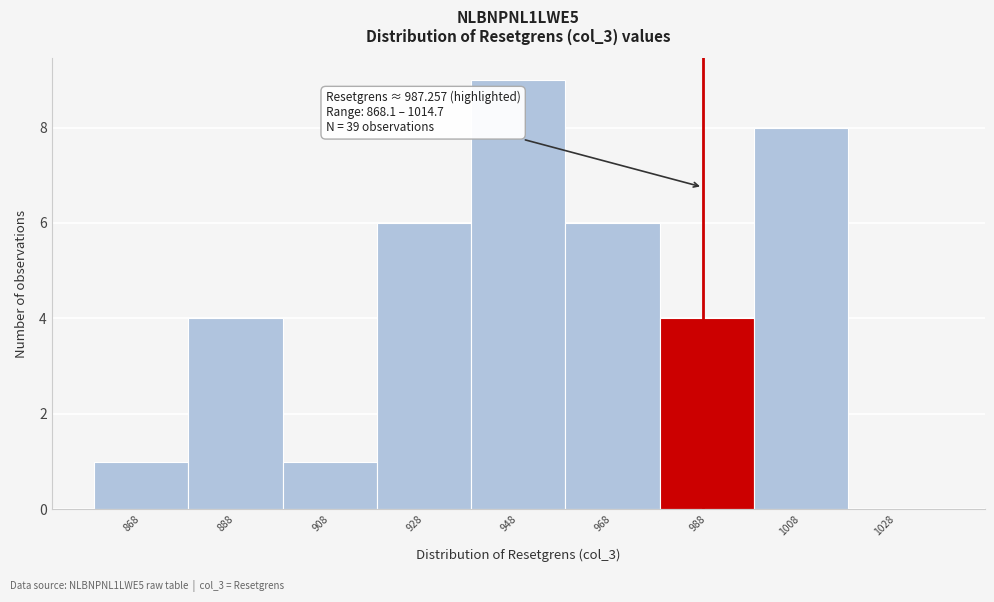

Which range on the x-axis has the tallest bar?

938 to 958